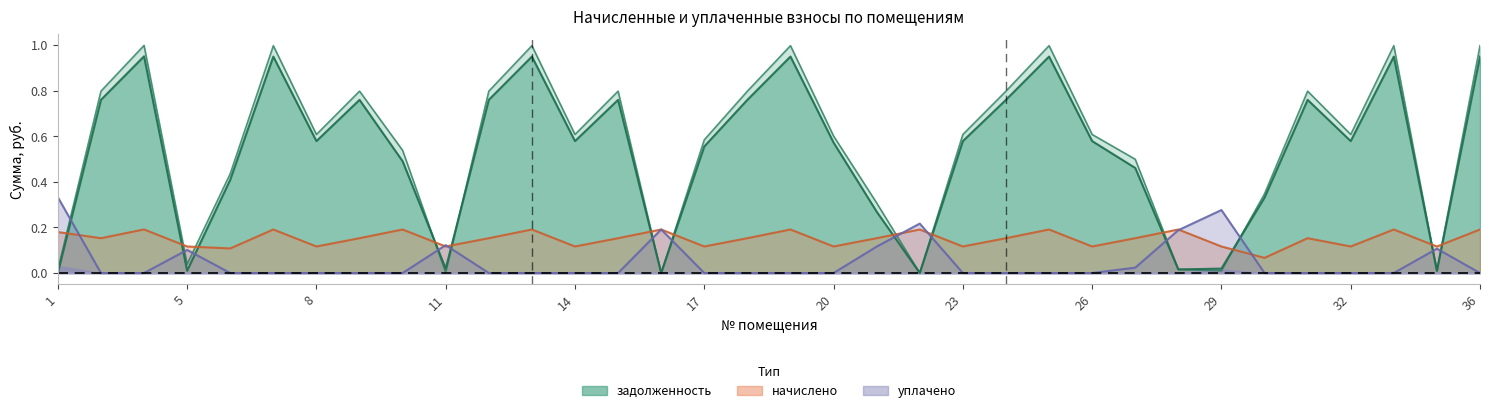

Does the chart have visible grid lines?

No